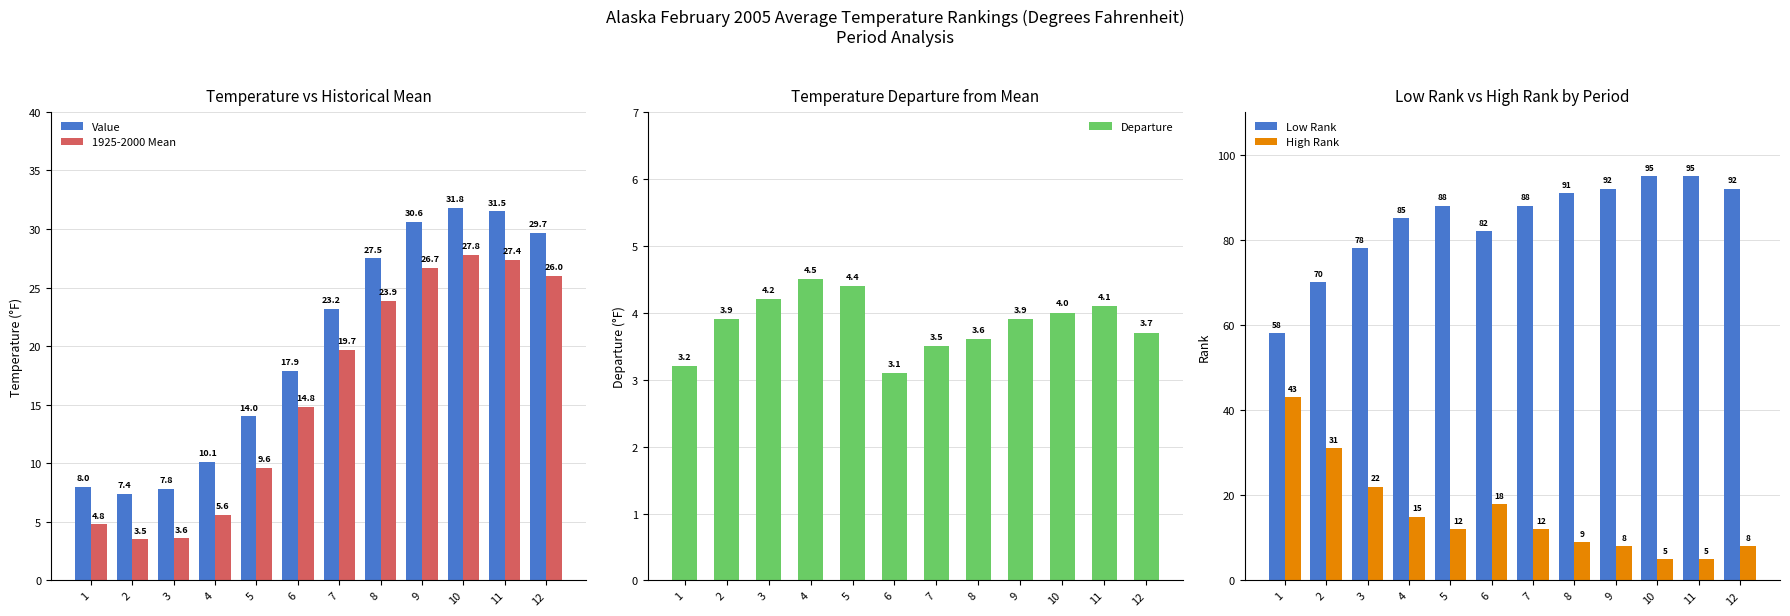

At which label does High Rank reach its peak?

1